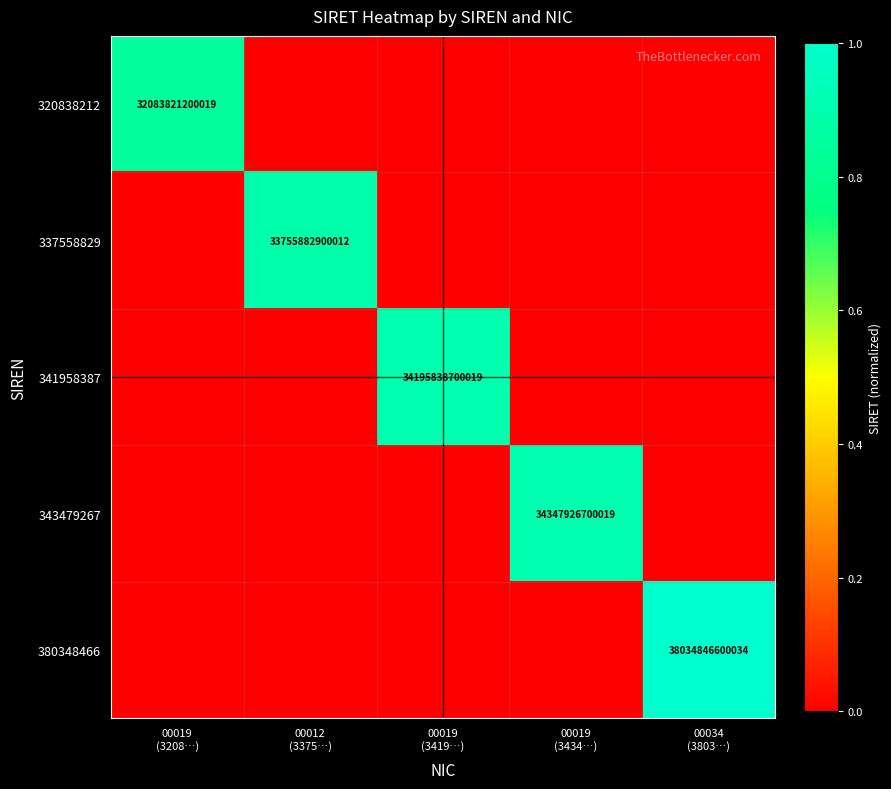

Which category has the highest value in the 341958387 series?

00019 (3419…)